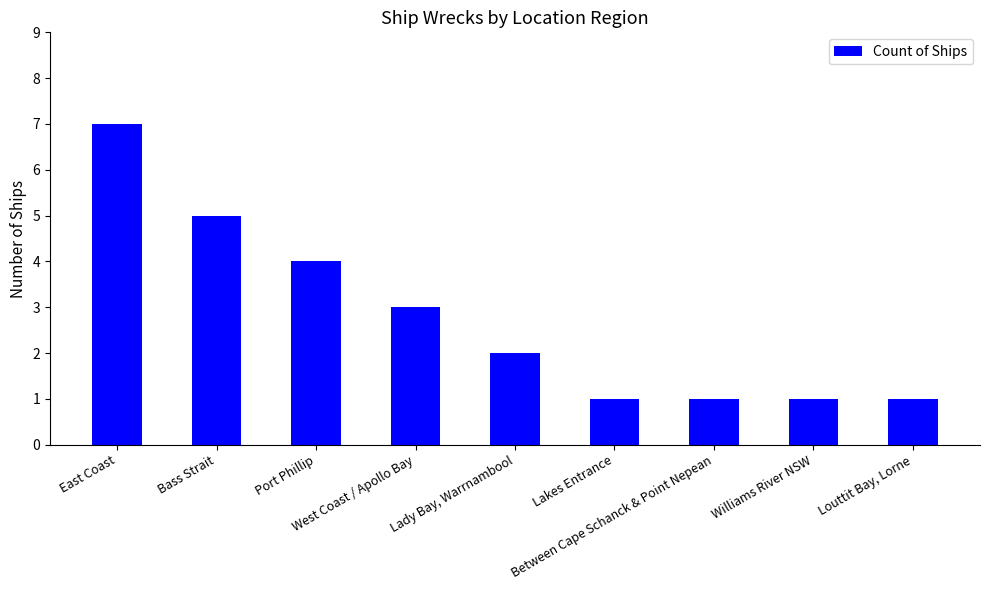

How many values are between 1 and 4?

7